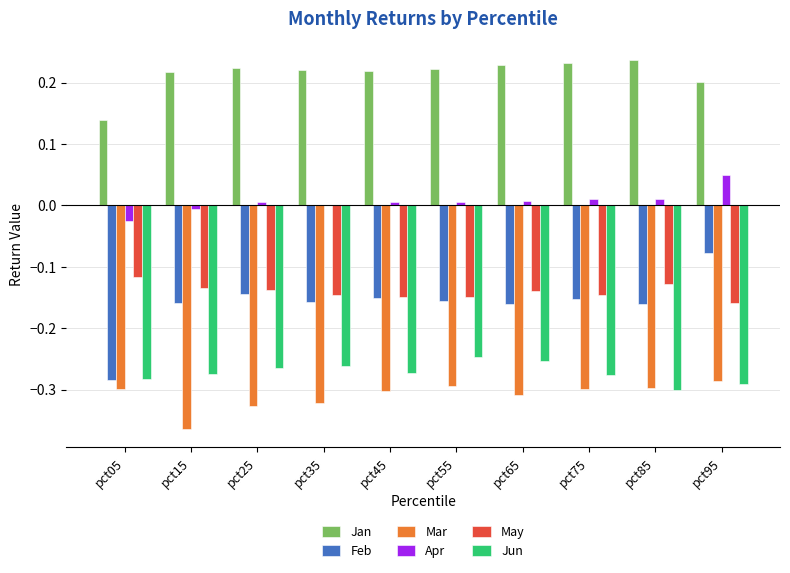

What is the sum of all Jan values?

2.1